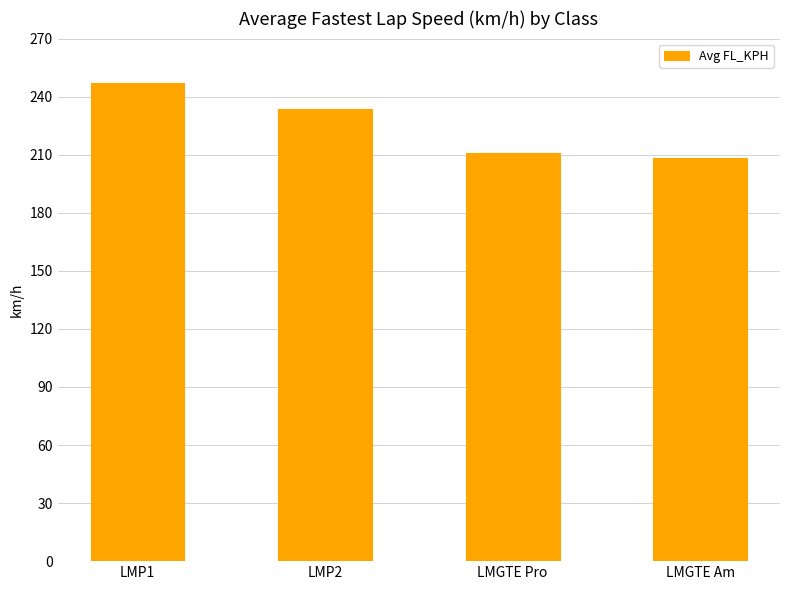

Reading right to left, what are all the values shown in this chart?

LMGTE Am=208.4	LMGTE Pro=211.1	LMP2=233.8	LMP1=246.8